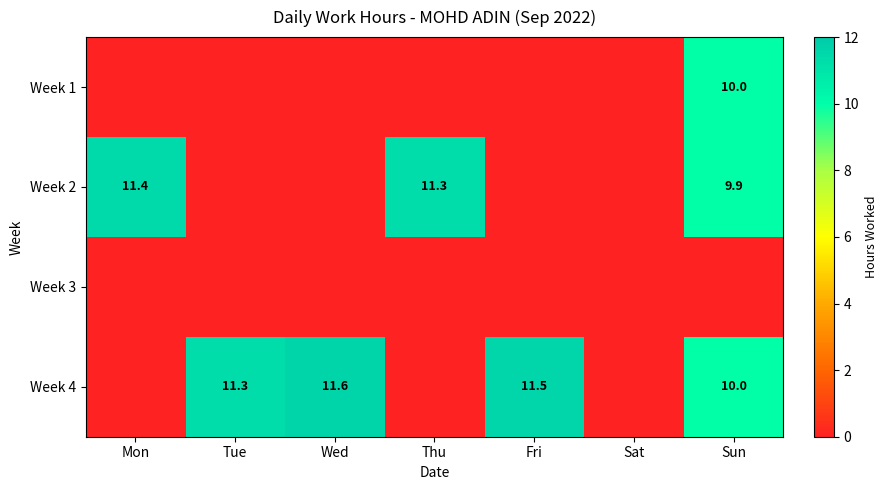

Is it true that Week 2 equals 11.3 at Thu?

True